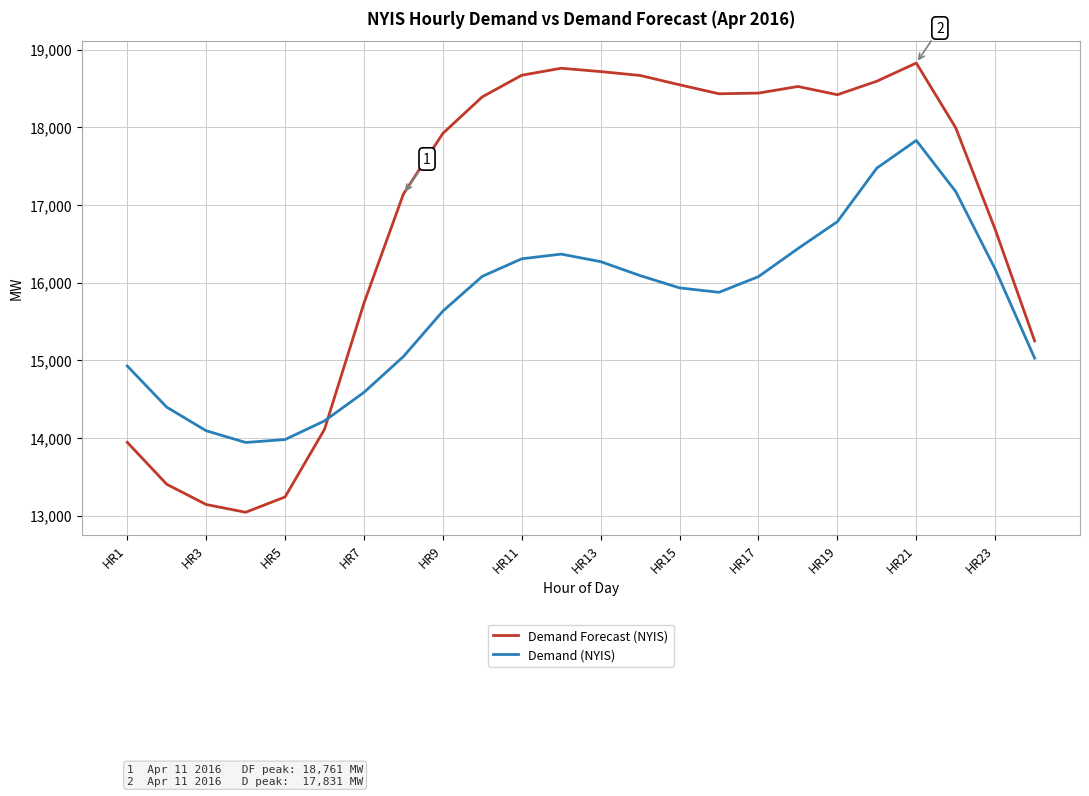

What is the highest value of the Demand (NYIS) series?

17831